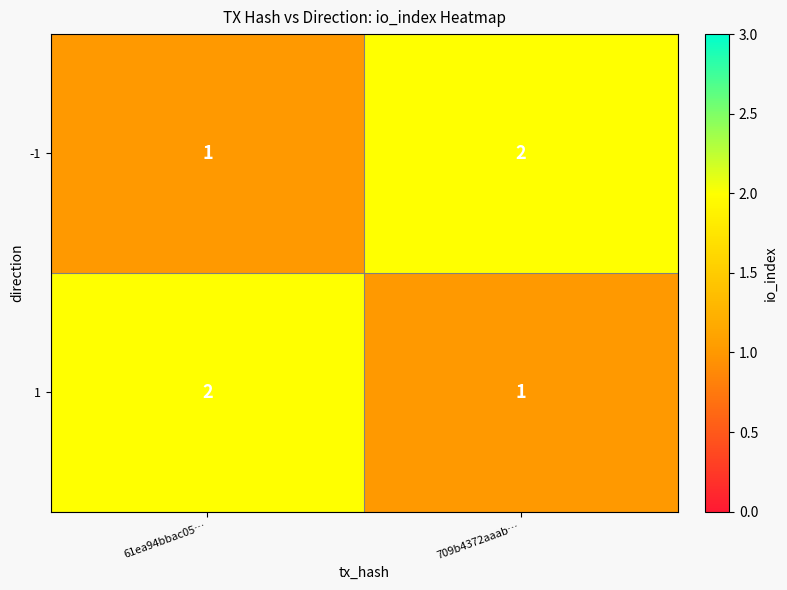

Reading left to right, extract all data points from this chart.

-1: 1	2
1: 2	1